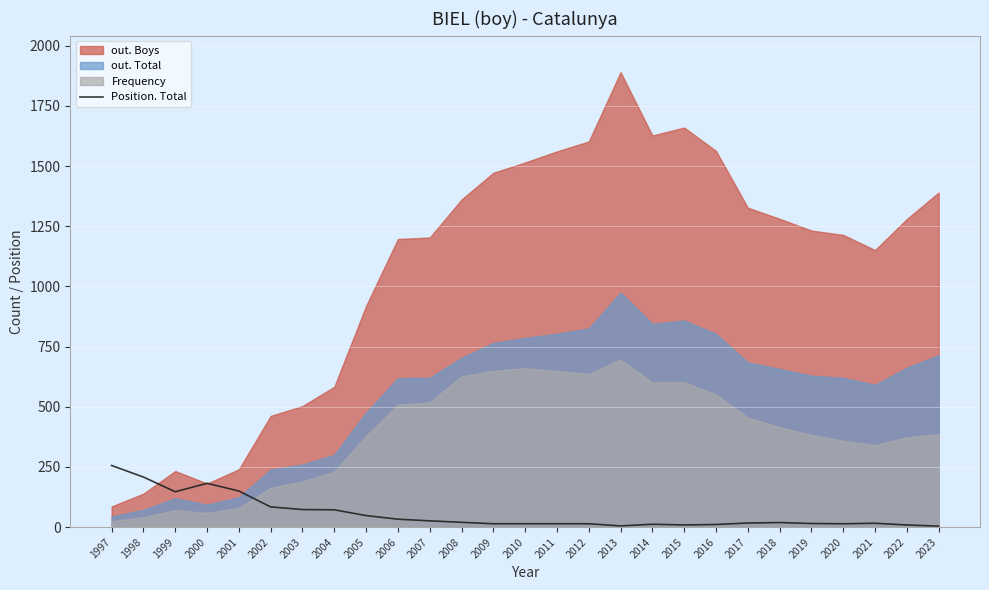

What is the minimum value shown in the chart?

4